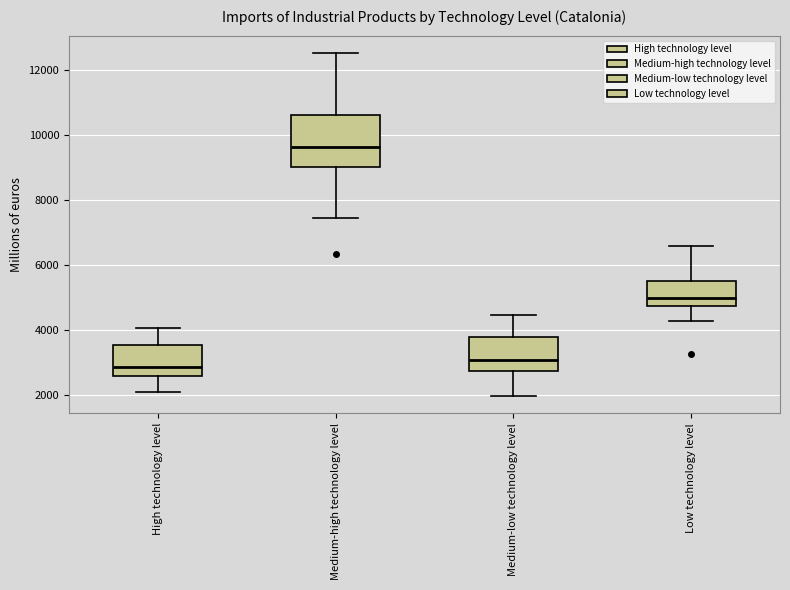

Where is the upper edge of the box for Low technology level on the y-axis? The values are not printed on the chart, so give them approximately, as read against the axis.

5600